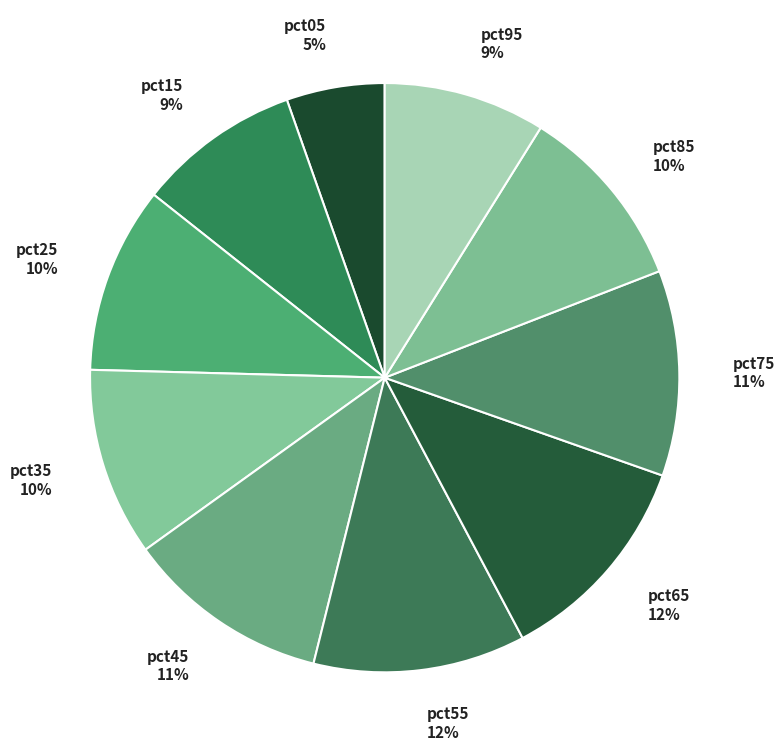

Count the number of slices in the pie.

10